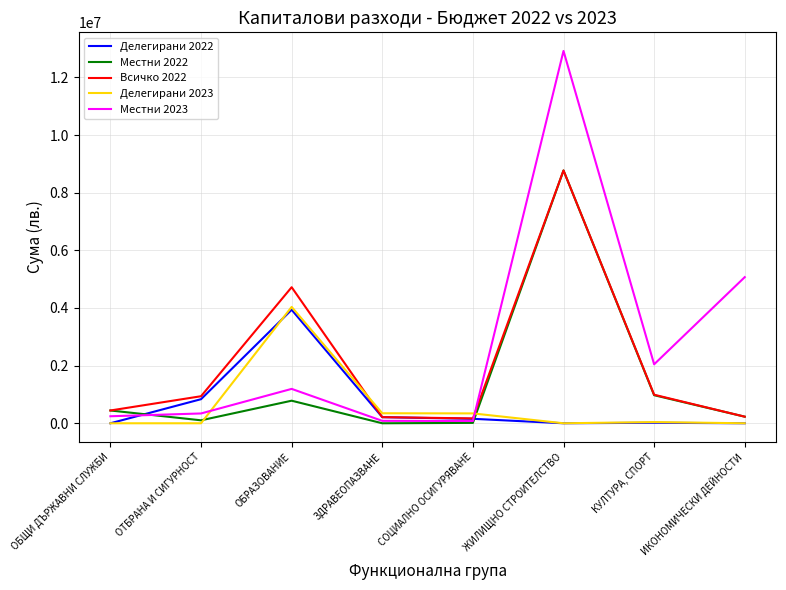

How many lines are shown in the chart?

5